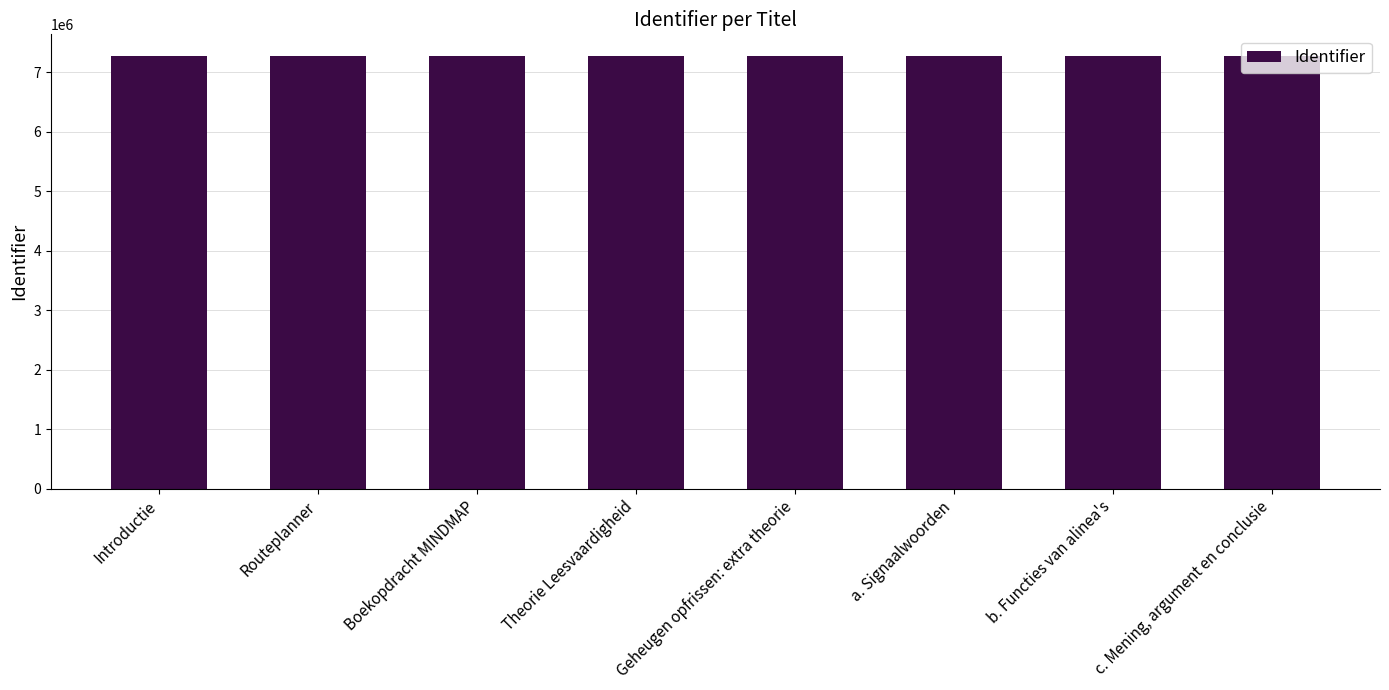

What is the smallest value displayed?

7268353